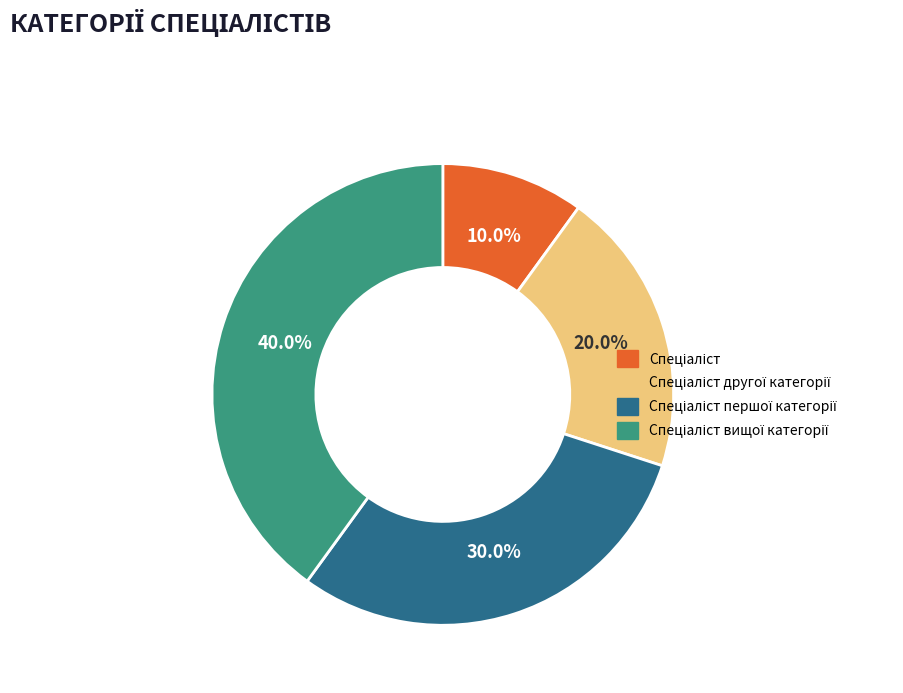

How many segments does this pie chart have?

4